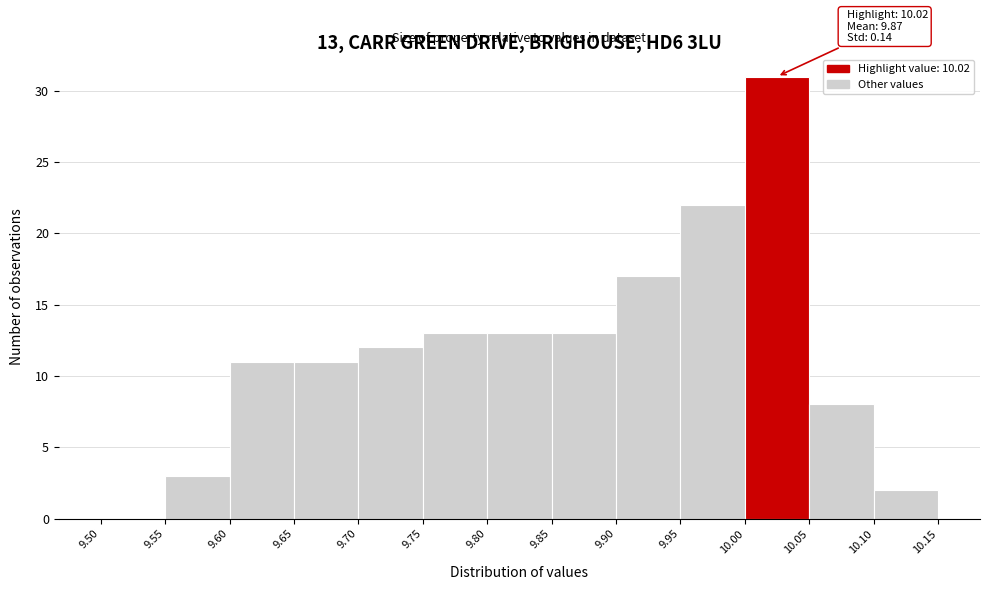

Which range on the x-axis has the tallest bar?

10.00 to 10.05